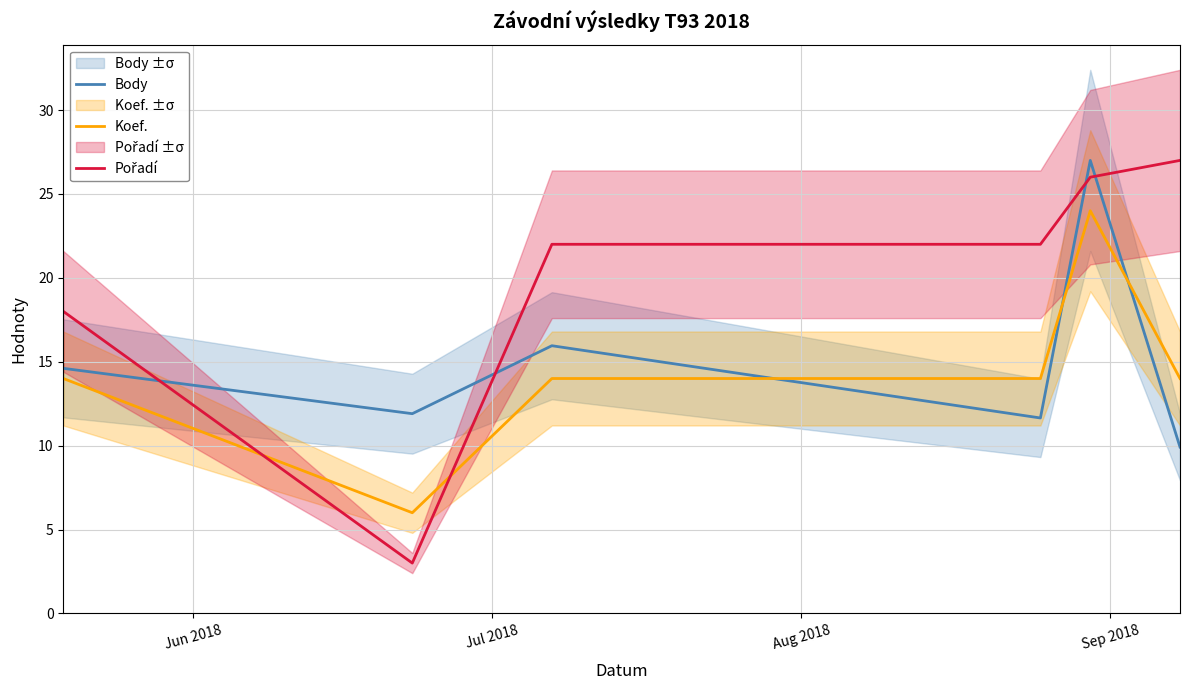

How many data points in Pořadí are above 22?

2